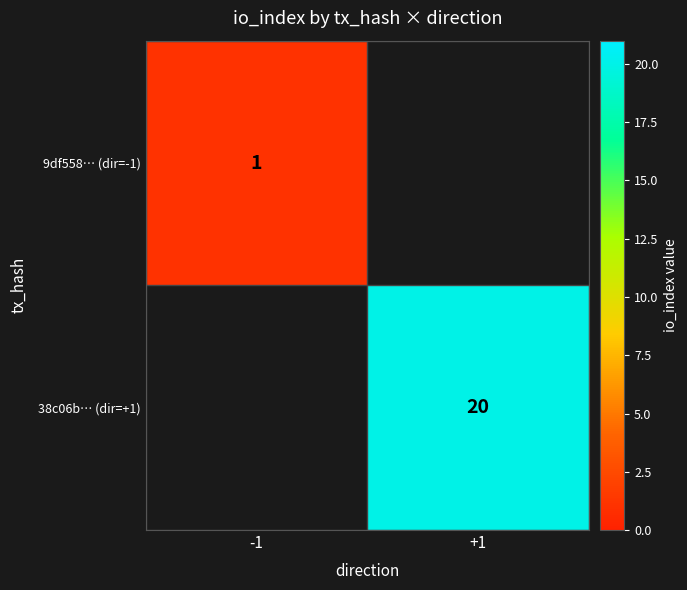

The 9df558… (dir=-1) series shows 1 at -1. True or false?

True